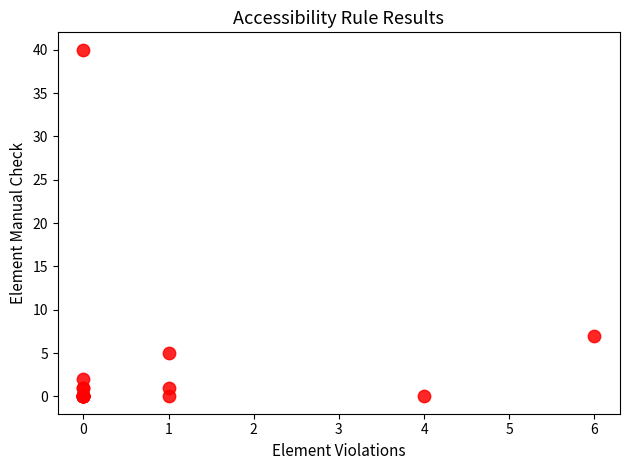

What Y value in the scatter plot is closest to 20?

7